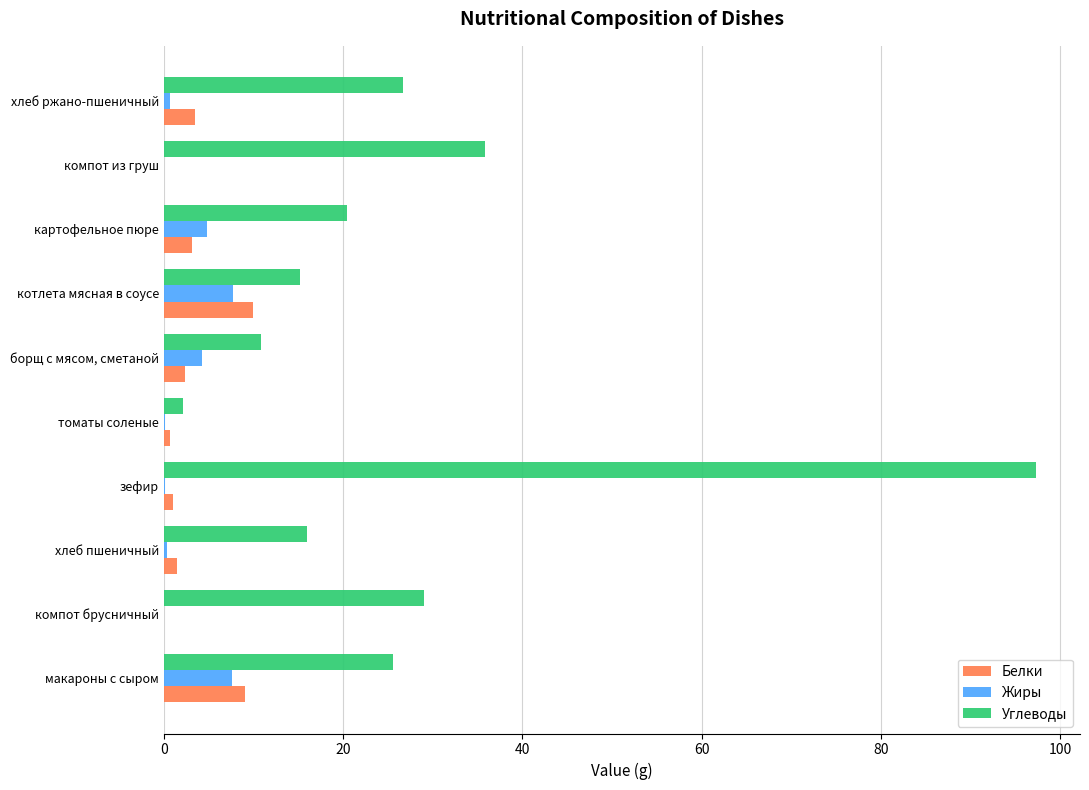

How many data points does each series have?

10